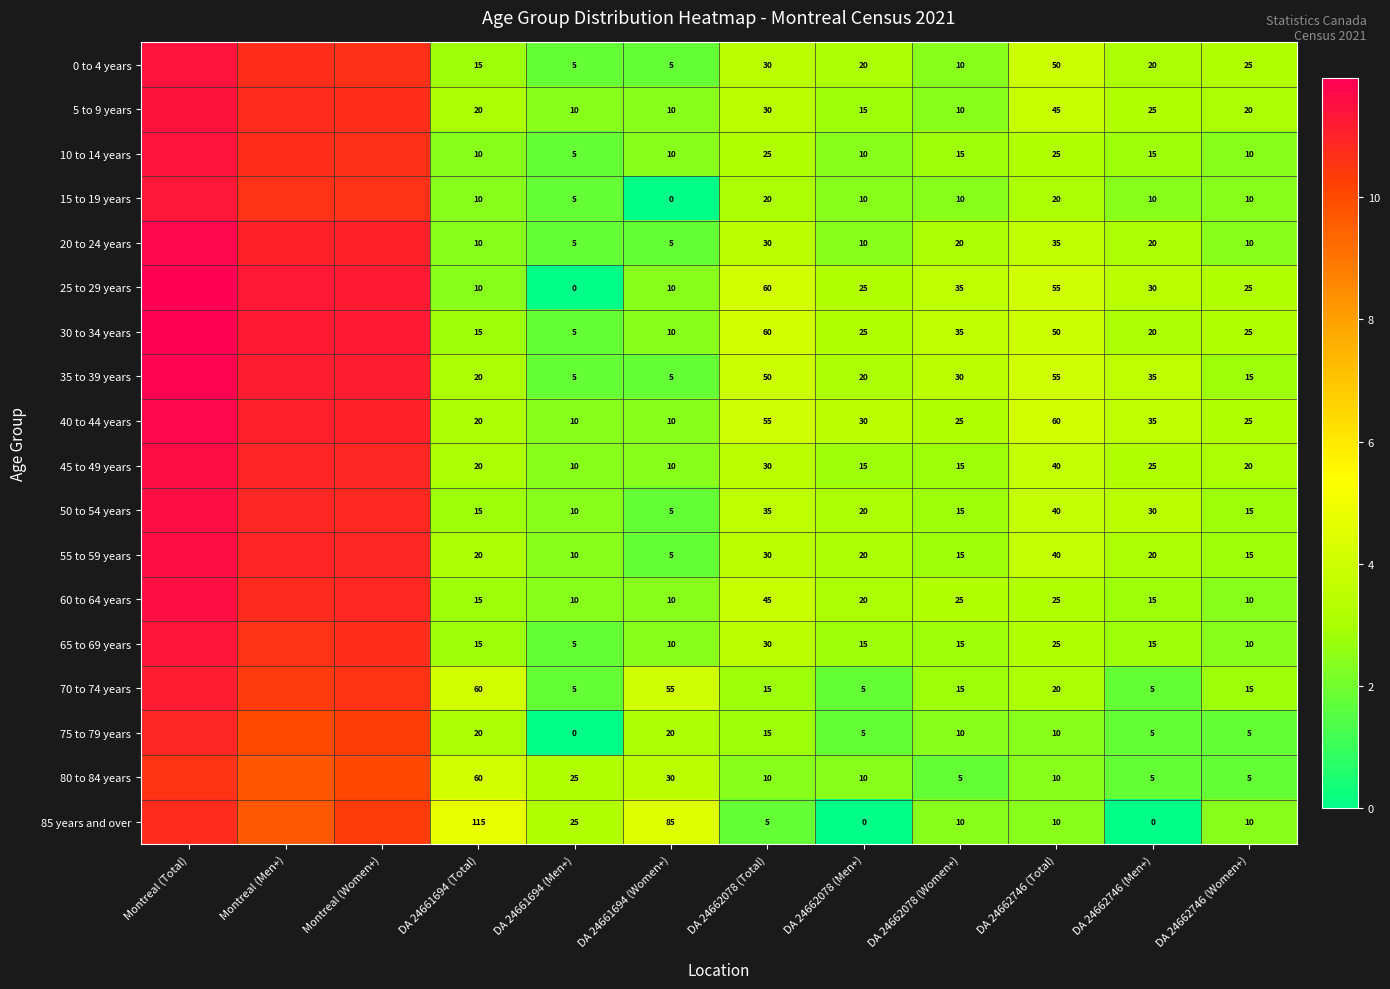

What is the spread (max minus min) of values at DA 24662746 (Men+)?

35.0